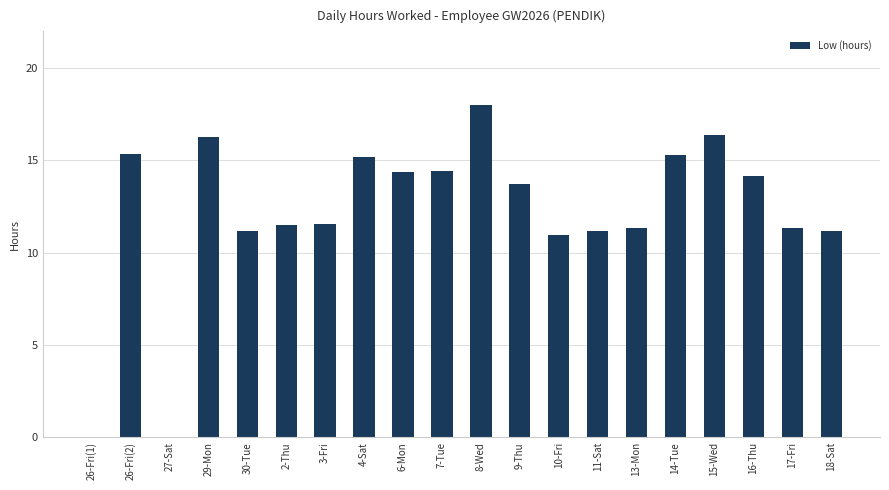

Is it true that the value at 10-Fri is 10.9?

True